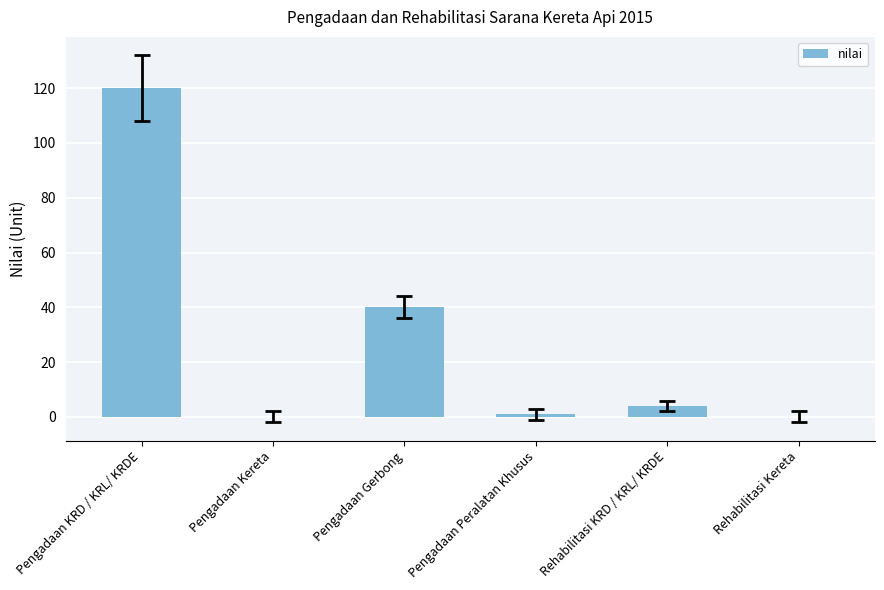

Which label corresponds to the largest value in the chart?

Pengadaan KRD / KRL/ KRDE